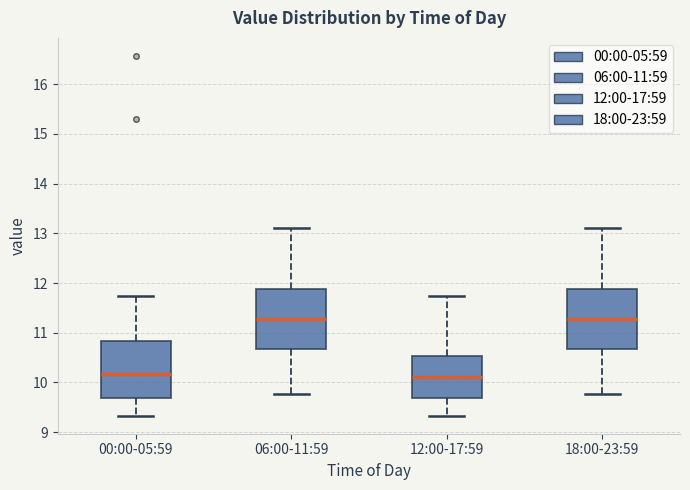

Reading left to right, transcribe this box plot: for each box, give where its median line is, the range the box spans, and where its two whiskers end, as read against the y-axis. The values are not printed on the chart, so give them approximately, as read against the axis.

00:00-05:59: median 10.2, box 9.7 to 10.8, whiskers 9.3 to 11.7
06:00-11:59: median 11.3, box 10.7 to 11.9, whiskers 9.8 to 13.1
12:00-17:59: median 10.1, box 9.7 to 10.5, whiskers 9.3 to 11.7
18:00-23:59: median 11.3, box 10.7 to 11.9, whiskers 9.8 to 13.1